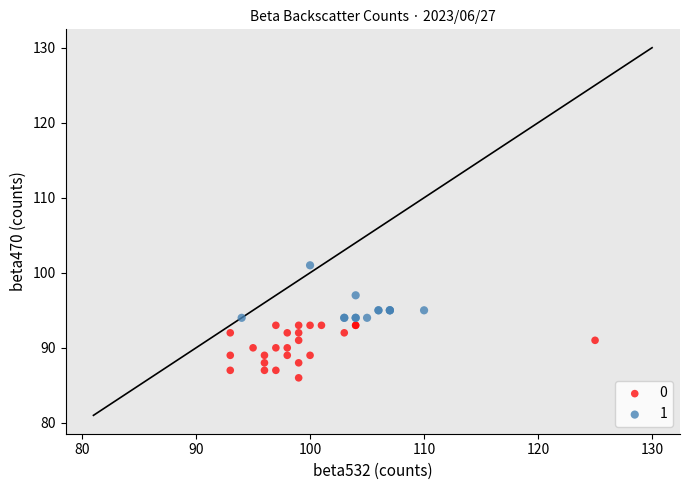

Which series contains the lowest Y value?

0